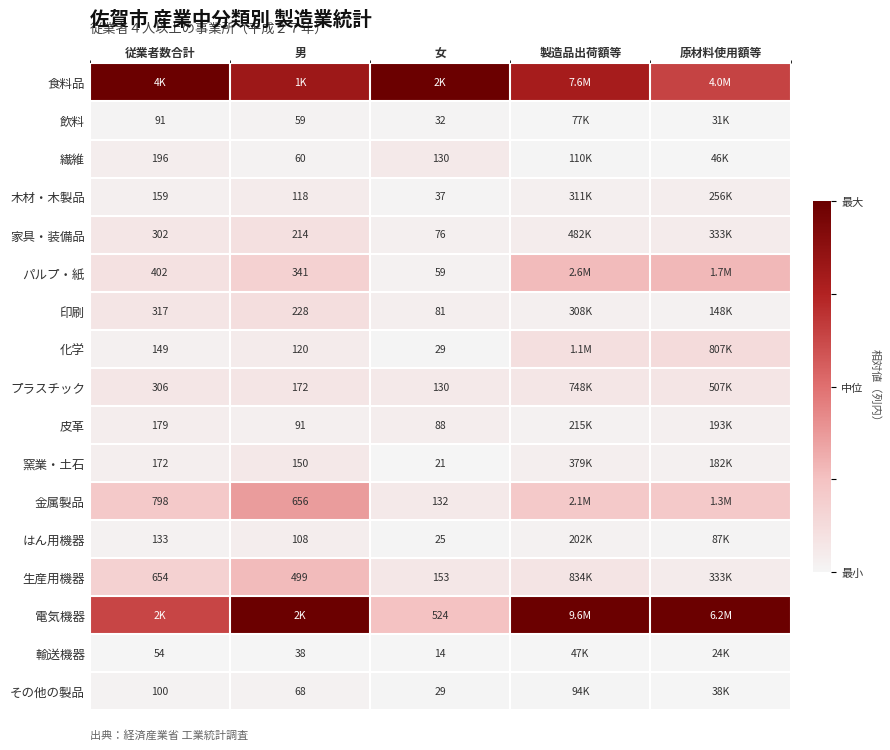

Rank the series by their maximum value, from lowest to highest.

輸送機器, 飲料, その他の製品, 皮革, はん用機器, 木材・木製品, 繊維, 窯業・土石, プラスチック, 家具・装備品, 印刷, 化学, 生産用機器, パルプ・紙, 金属製品, 食料品, 電気機器